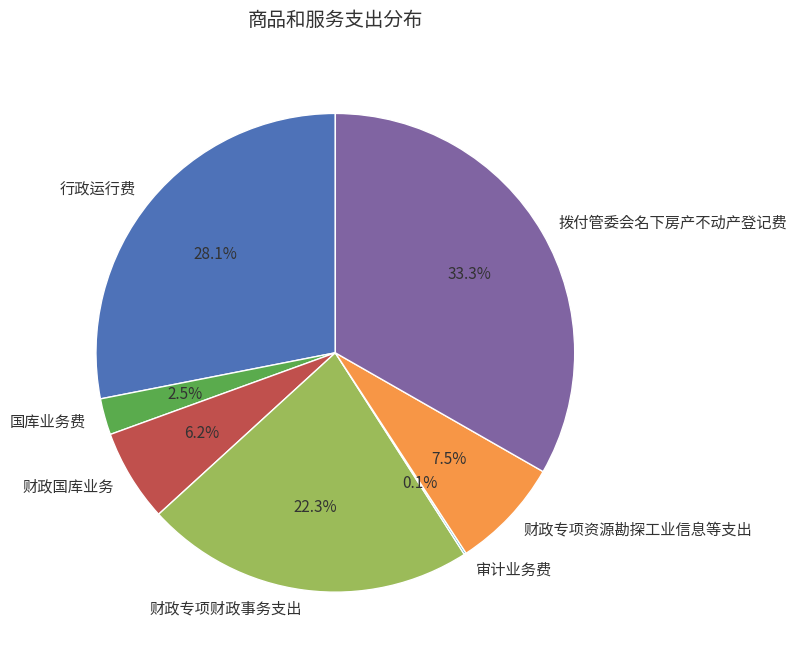

What is the largest slice in the pie chart?

拨付管委会名下房产不动产登记费